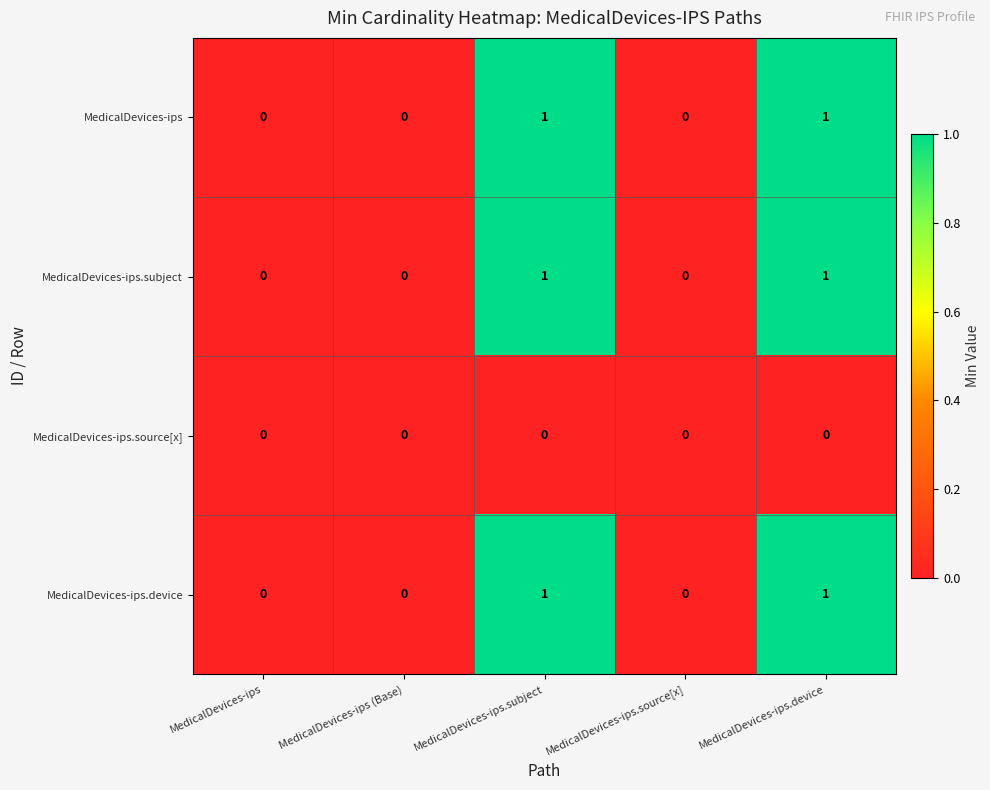

Is the value of MedicalDevices-ips.source[x] at MedicalDevices-ips.source[x] greater than the value of MedicalDevices-ips.subject at MedicalDevices-ips.device?

No